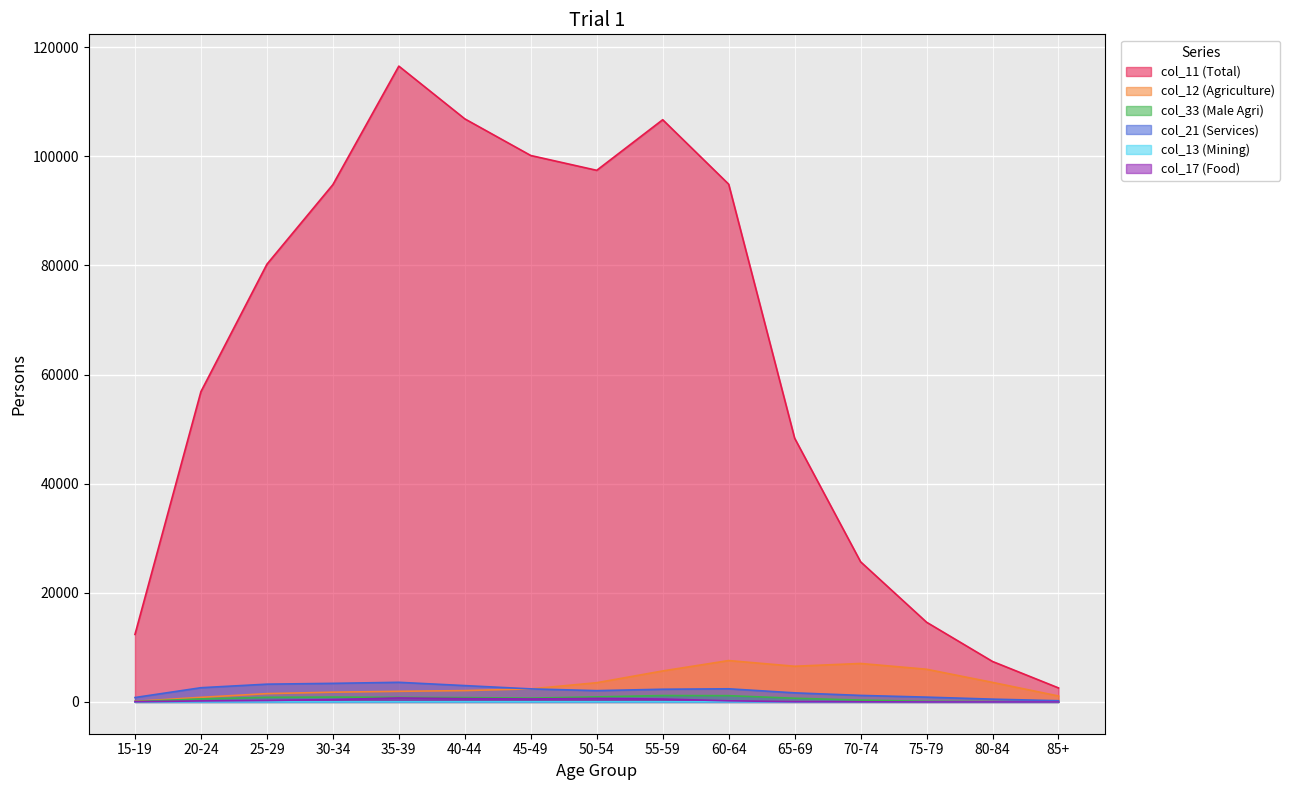

Which category has the lowest value in the col_11 (Total) series?

85+